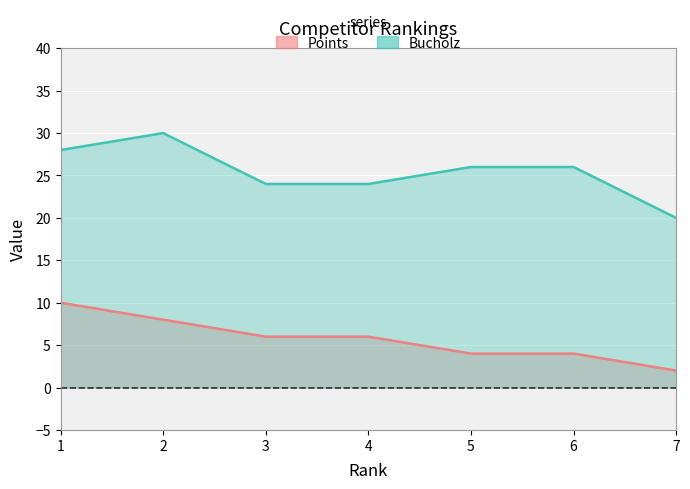

Which has a higher value, 4 or 3?

4